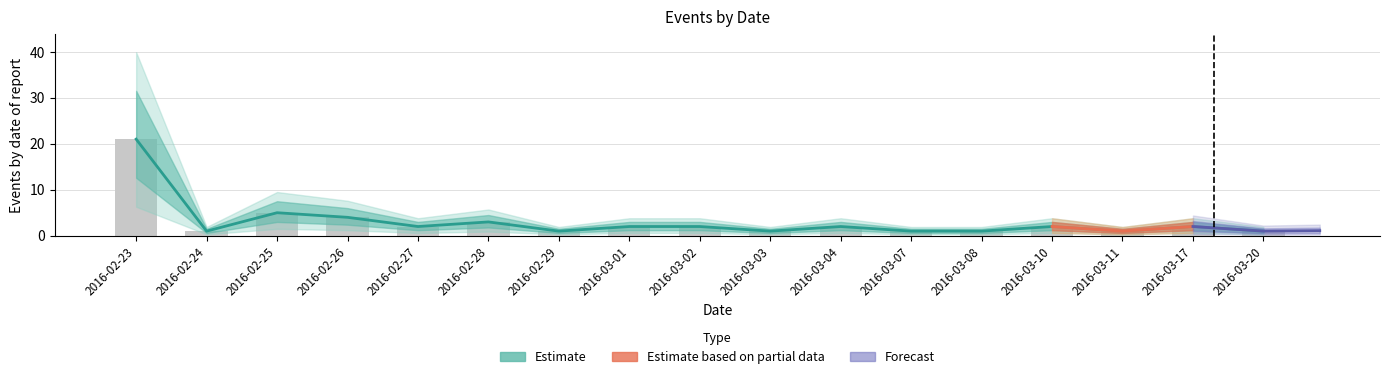

Rank the categories by Events value from lowest to highest.

2016-02-24, 2016-02-29, 2016-03-03, 2016-03-07, 2016-03-08, 2016-03-11, 2016-03-20, 2016-02-27, 2016-03-01, 2016-03-02, 2016-03-04, 2016-03-10, 2016-03-17, 2016-02-28, 2016-02-26, 2016-02-25, 2016-02-23